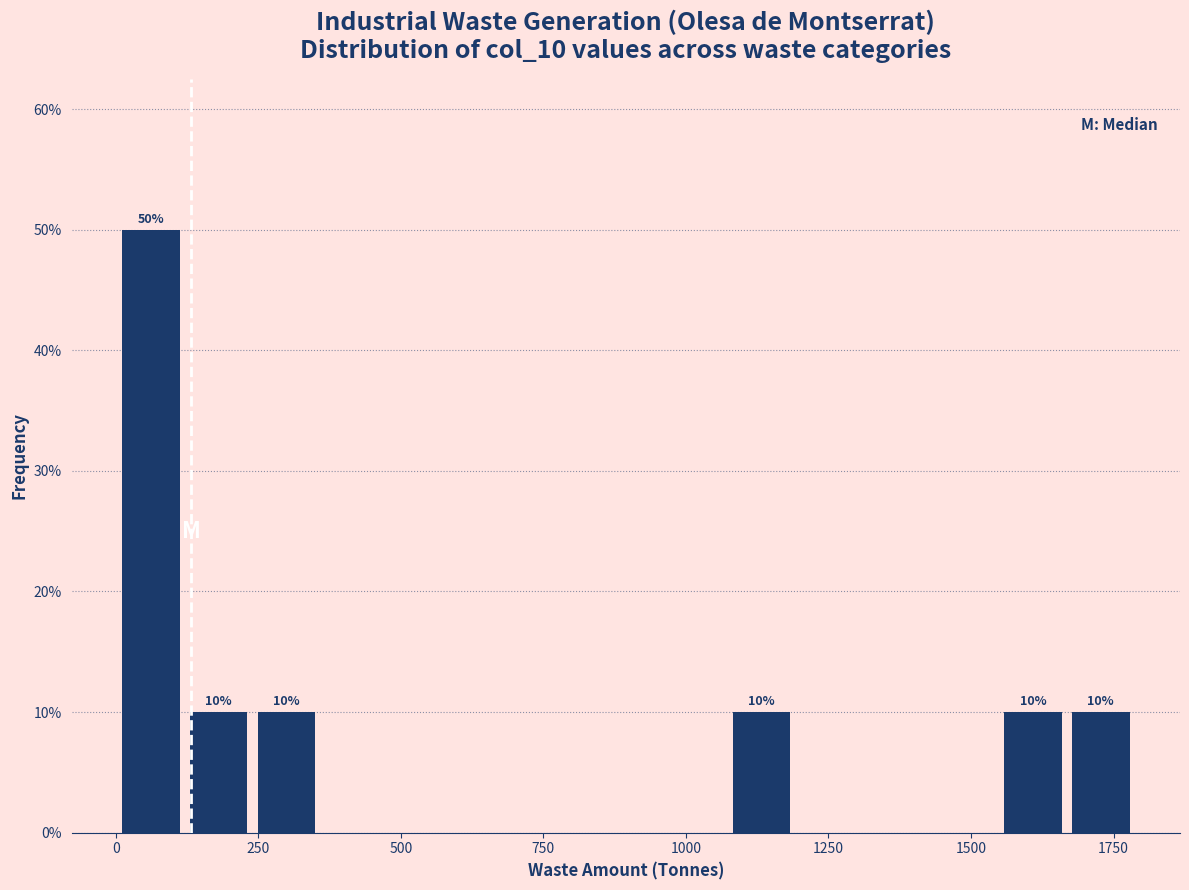

Read against the x-axis, roughly where is the centre of the tallest bar?

50